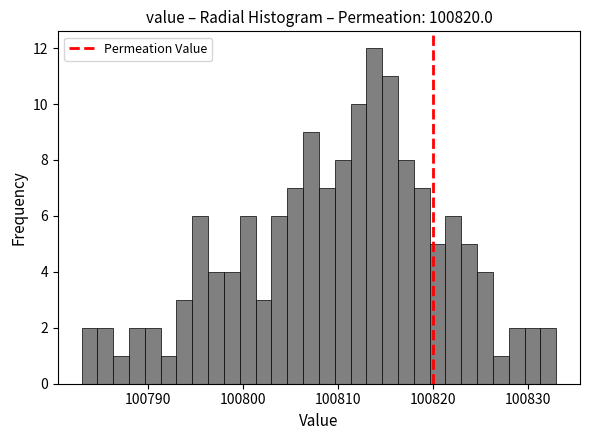

Around what value on the x-axis is the tallest bar? Give the approximate position of its centre, as read against the axis.

100814